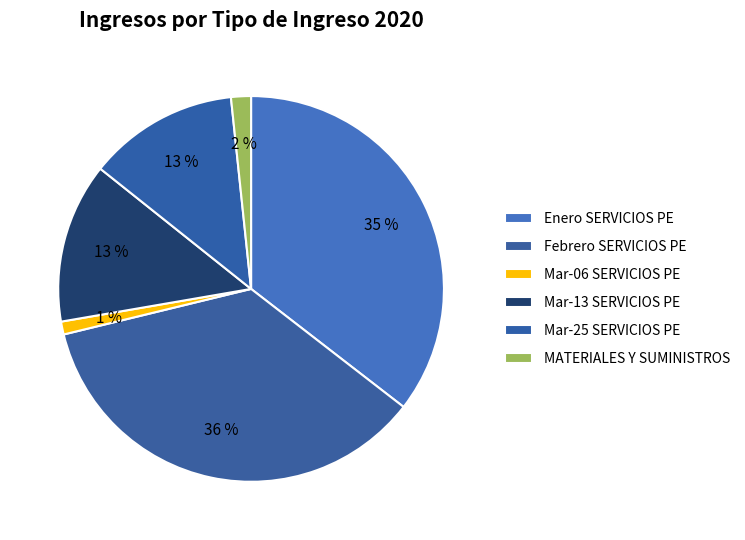

How many slices are in this pie chart?

6